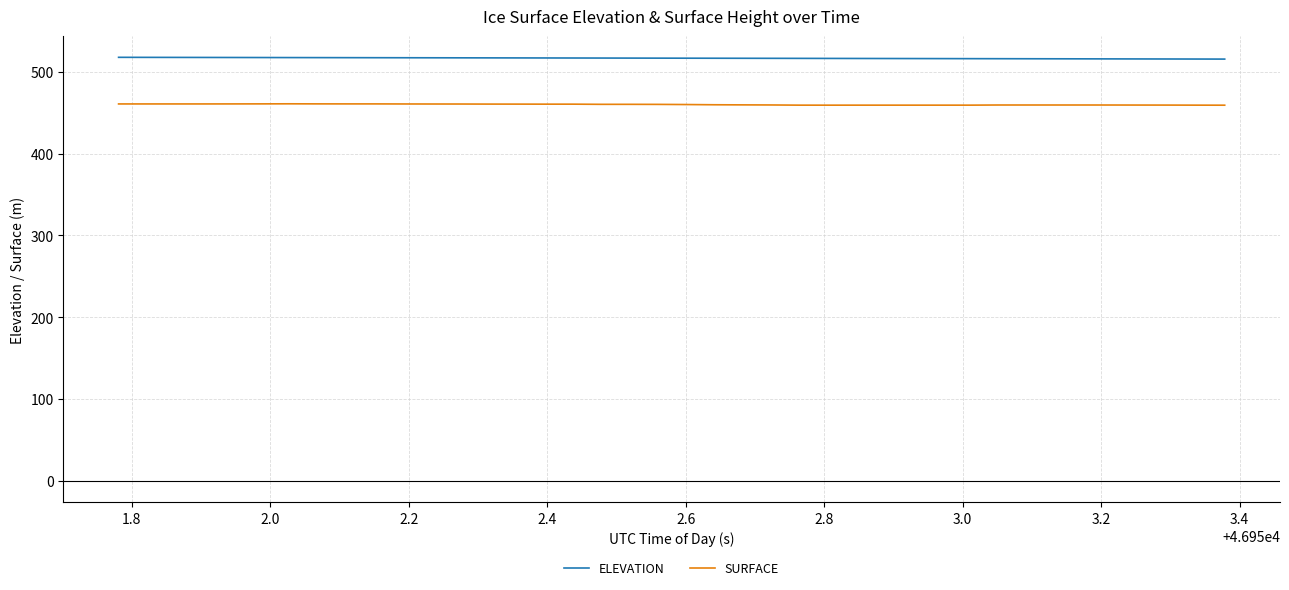

True or false: SURFACE and ELEVATION cross at least once.

False